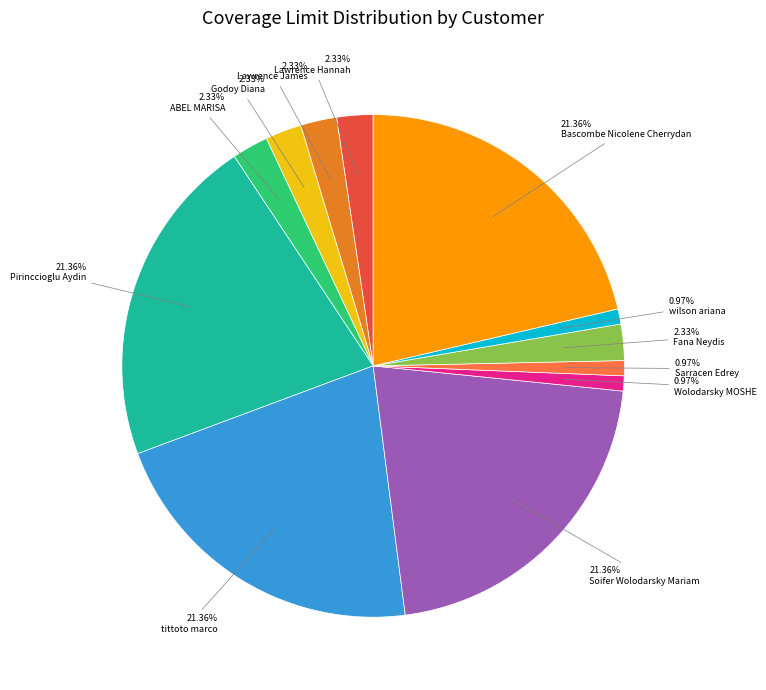

To the nearest percent, what is the difference between the Wolodarsky MOSHE and Bascombe Nicolene Cherrydan slice percentages?

20%